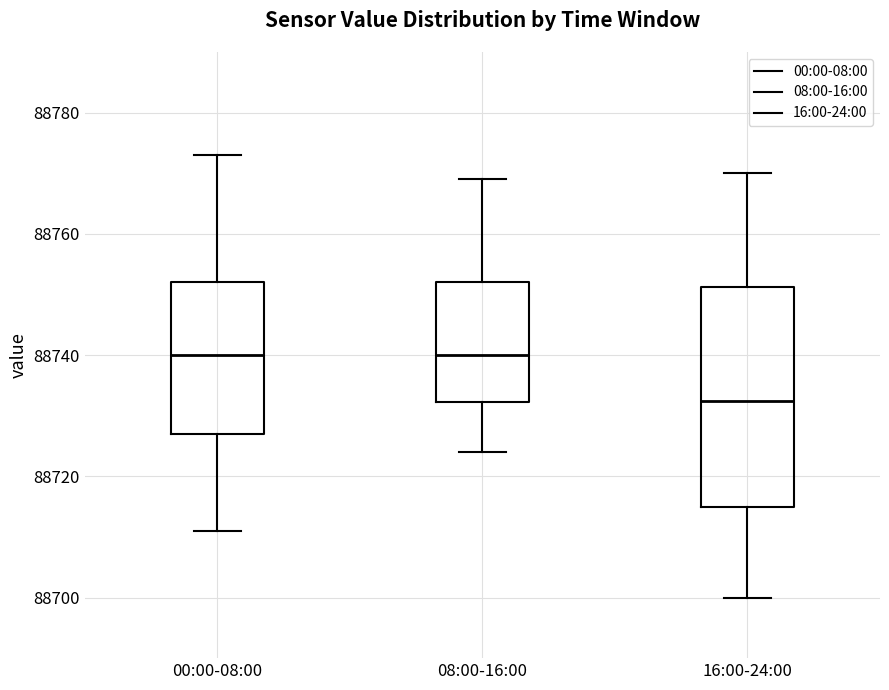

Reading left to right, transcribe this box plot: for each box, give where its median line is, the range the box spans, and where its two whiskers end, as read against the y-axis. The values are not printed on the chart, so give them approximately, as read against the axis.

00:00-08:00: median 88740, box 88728 to 88752, whiskers 88712 to 88774
08:00-16:00: median 88740, box 88732 to 88752, whiskers 88724 to 88770
16:00-24:00: median 88732, box 88716 to 88752, whiskers 88700 to 88770